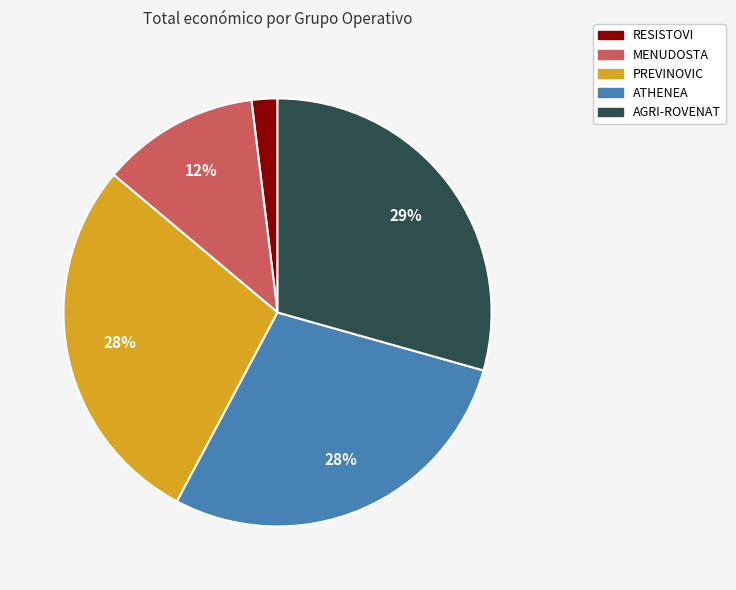

Count the number of slices in the pie.

5